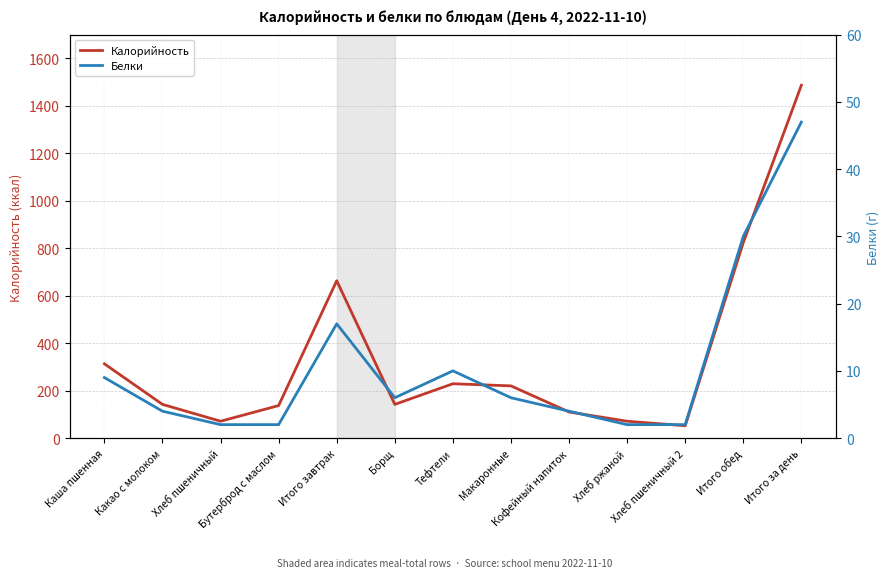

Which series has the largest total across all categories?

Калорийность